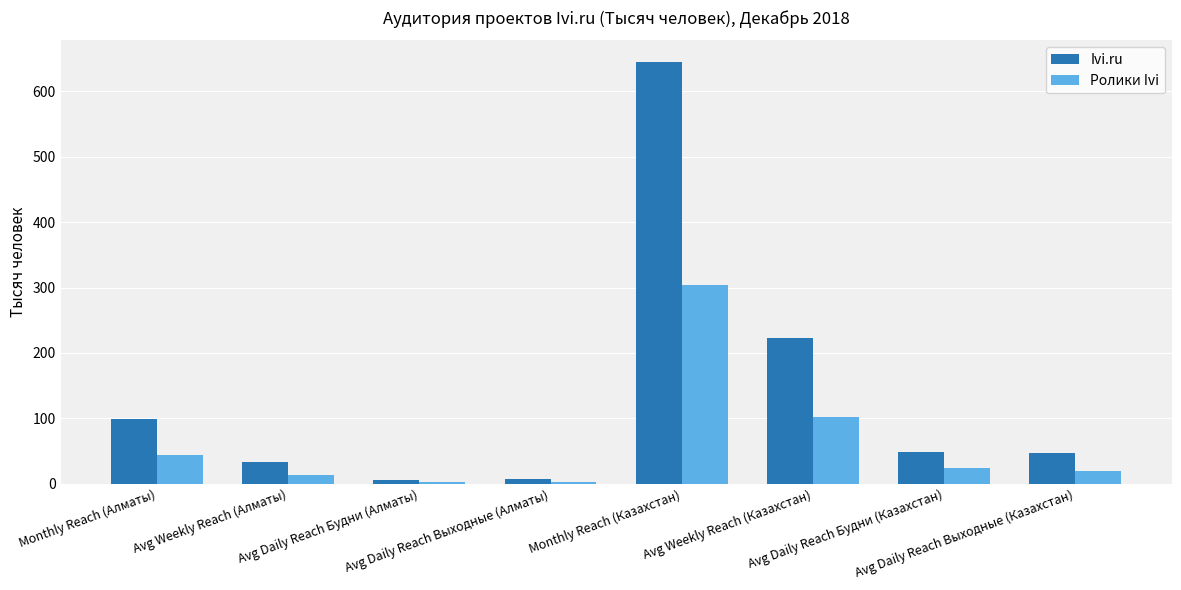

Rank the series by their average value, from lowest to highest.

Ролики Ivi, Ivi.ru